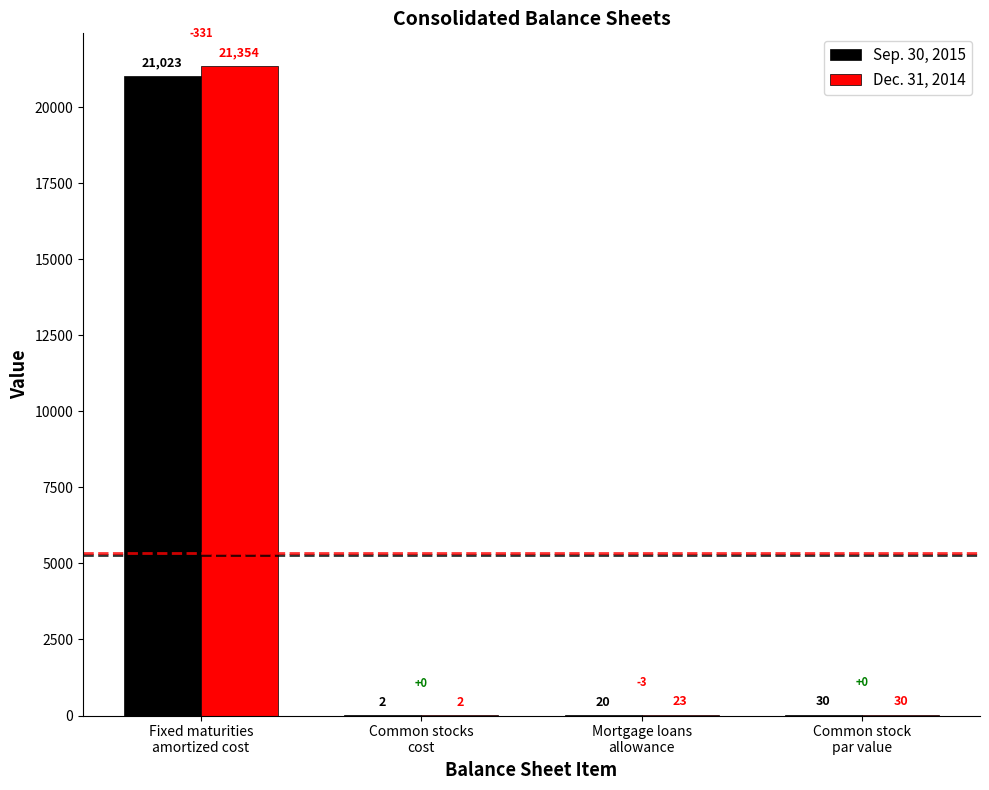

What is the total value across all series at Common stock
par value?

60